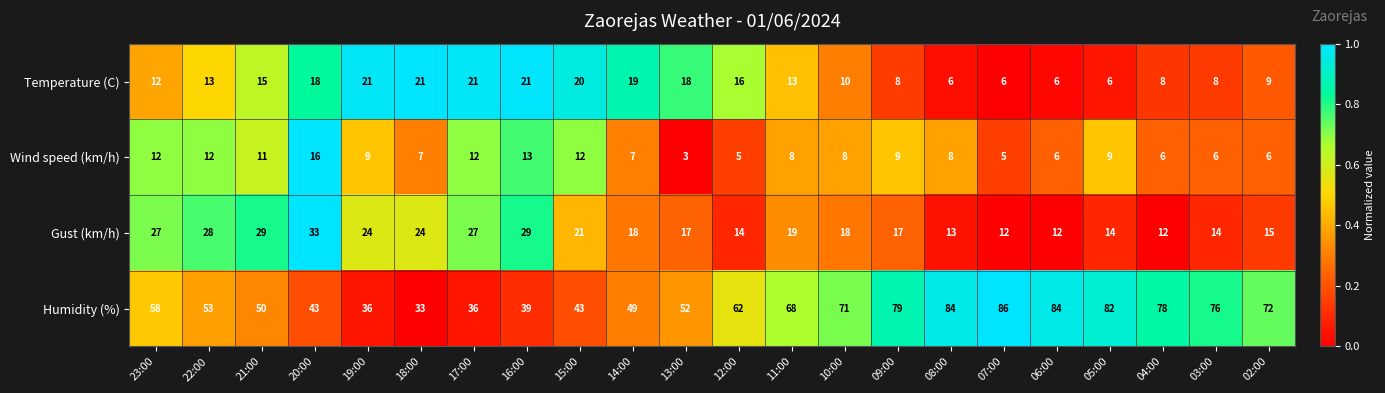

What is the total value across all series at 18:00?

85